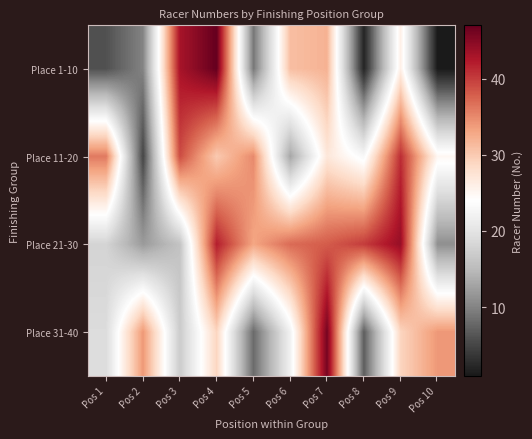

At which category is the sum across all series the highest?

Pos 4